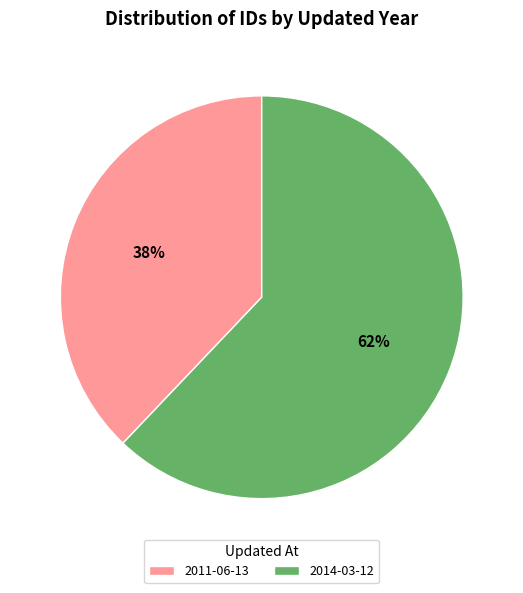

Rank the categories by value from lowest to highest.

2011, 2014